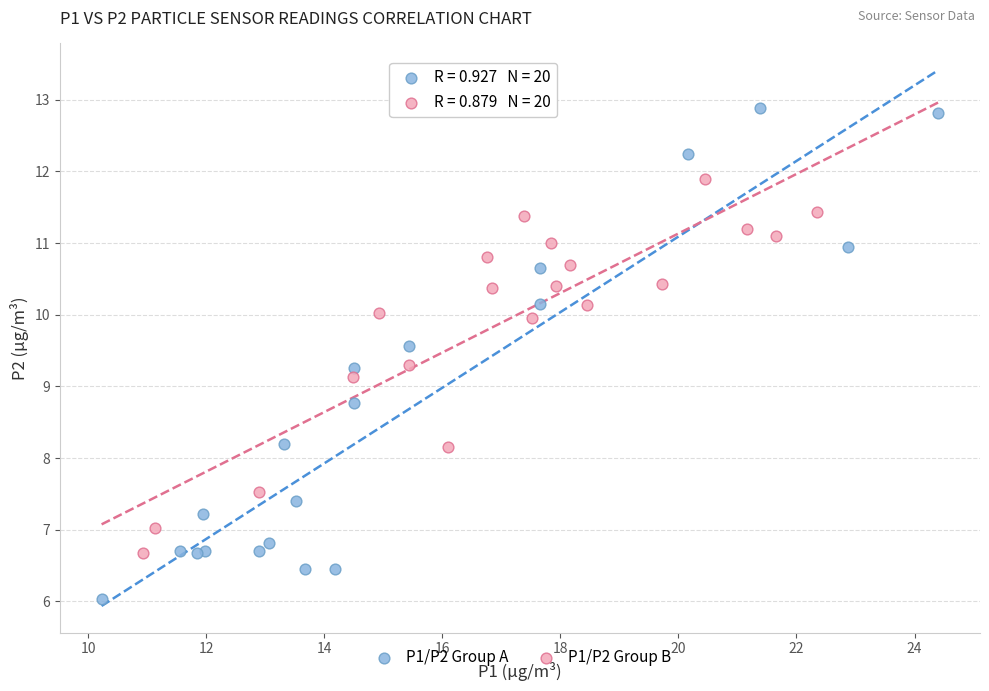

Which series has the widest spread of Y values?

P1/P2 Group A